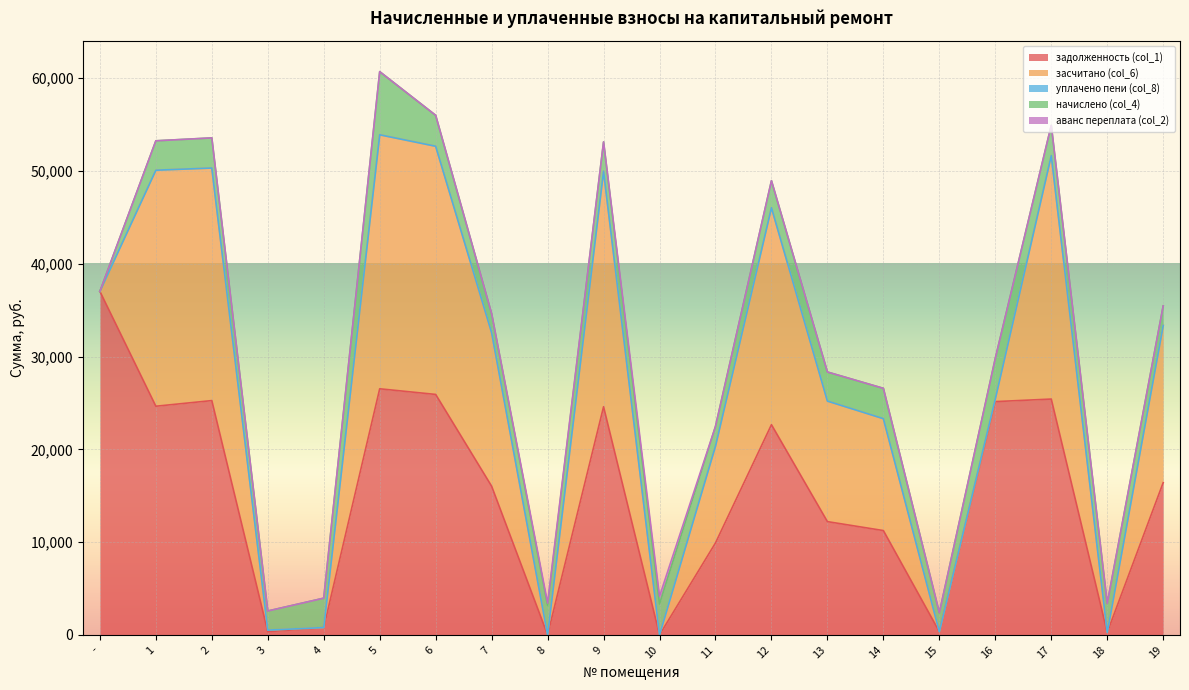

Which category has the highest value in the засчитано (col_6) series?

5